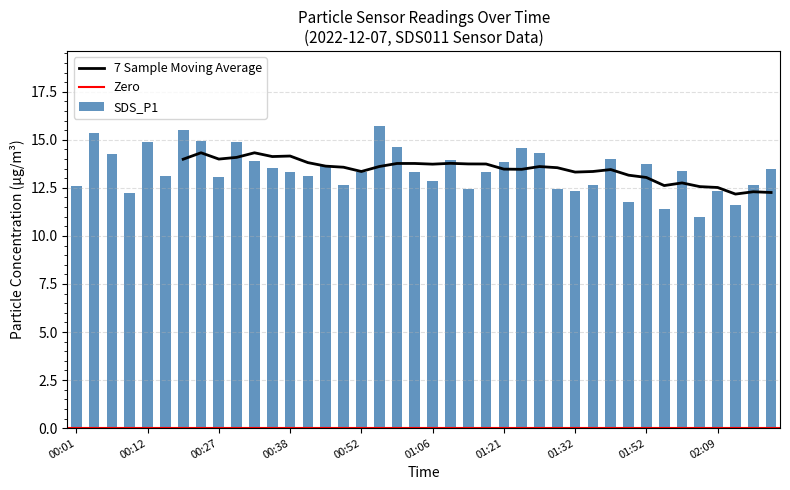

The value of 7 Sample Moving Average at 00:38 is 4.5. True or false?

False